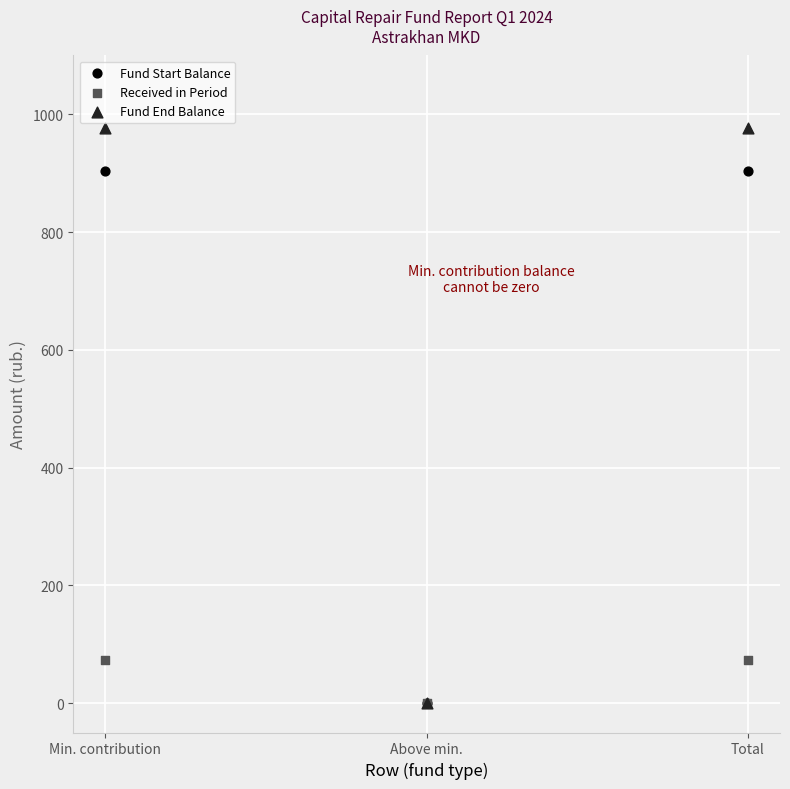

Which series has the largest Y range (max minus min)?

Fund End Balance